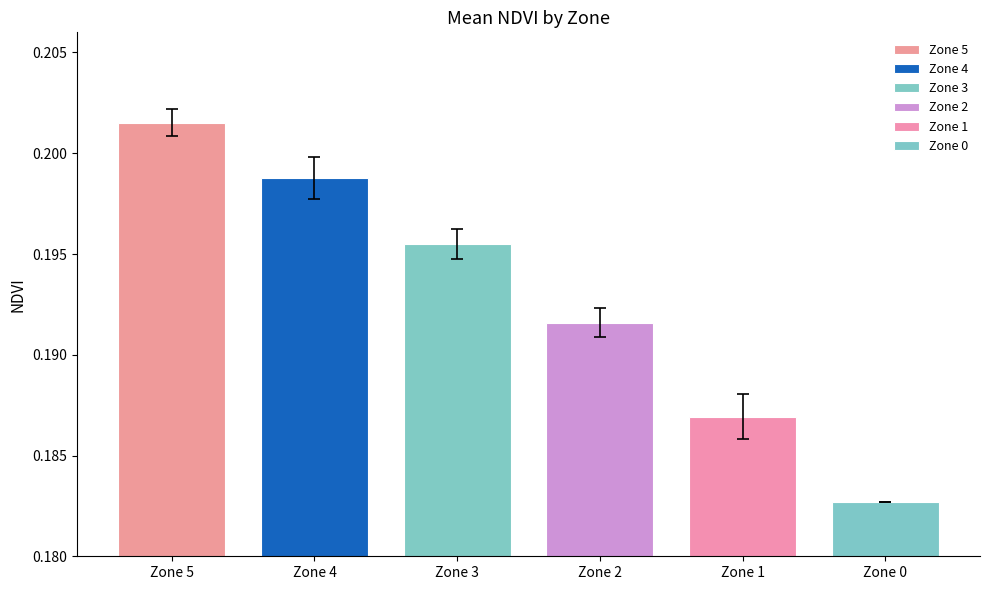

What is the approximate value at 2?

0.2